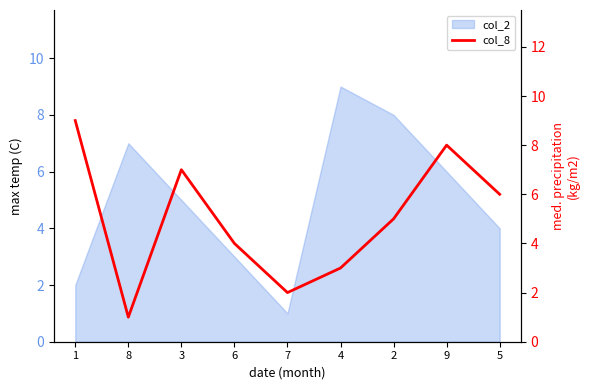

Which category has the lowest value across all series?

8